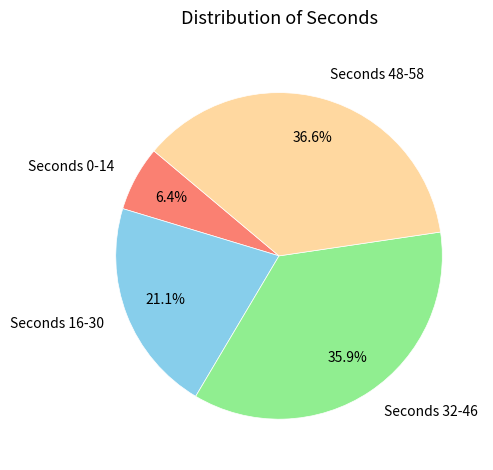

Rank the categories by value from highest to lowest.

Seconds 48-58, Seconds 32-46, Seconds 16-30, Seconds 0-14